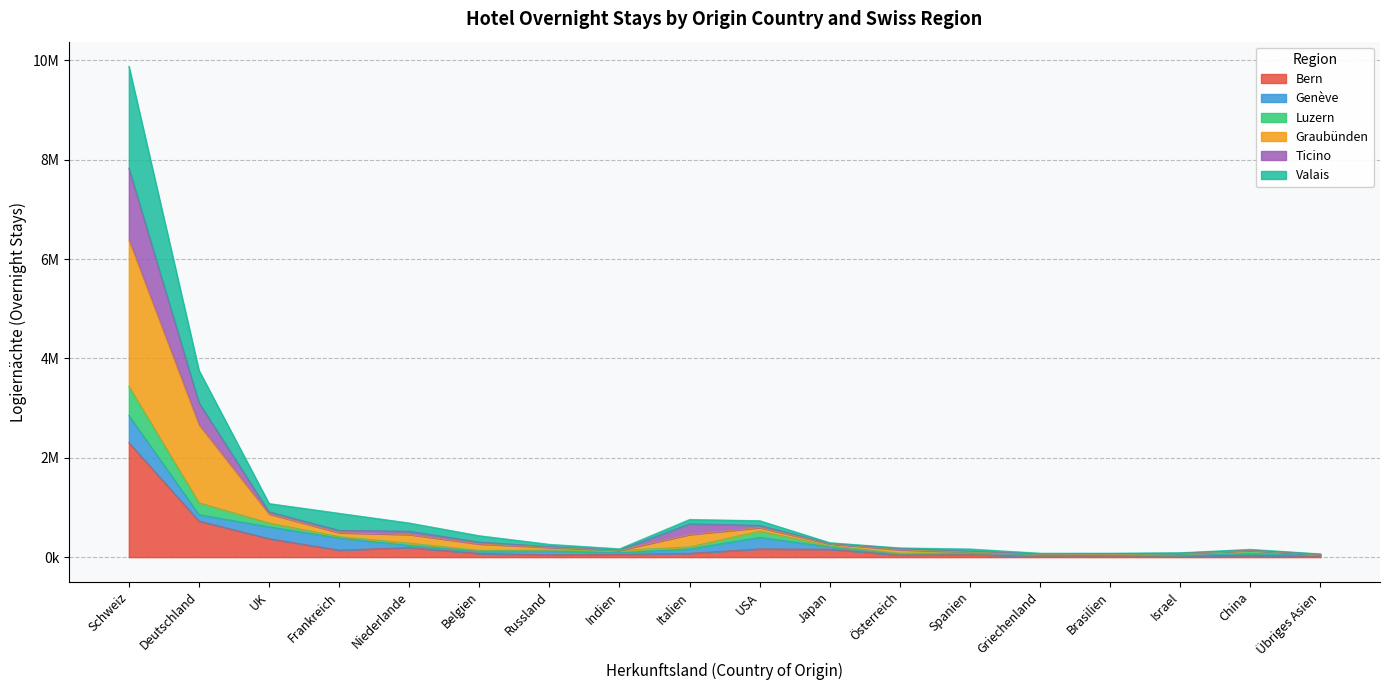

What is the spread (max minus min) of values at Spanien?

88194